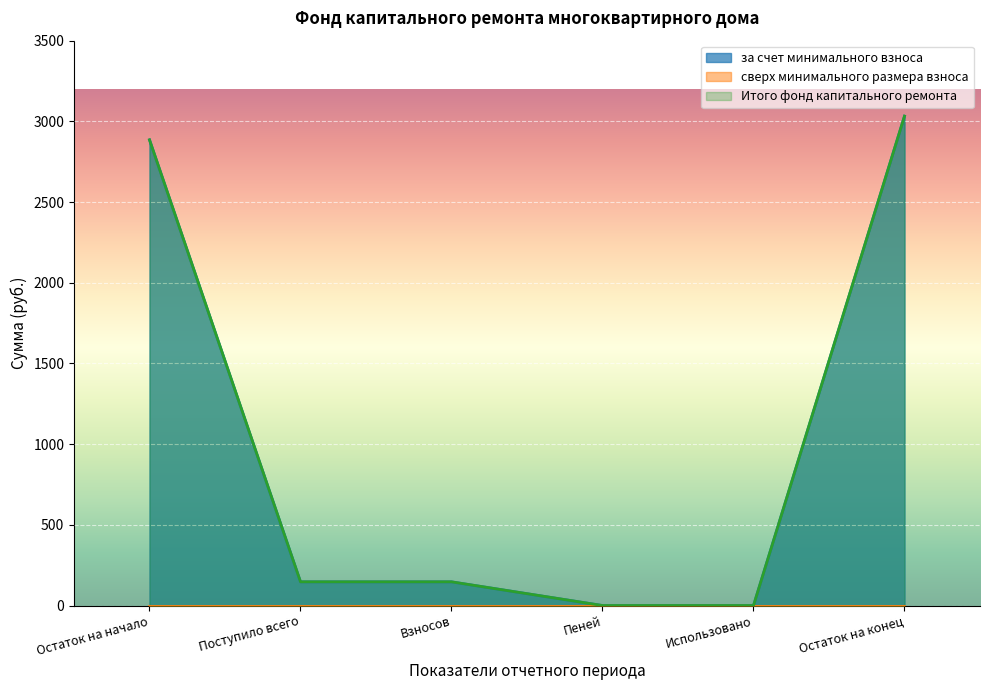

What is the label of the 5th point from the left?

Использовано